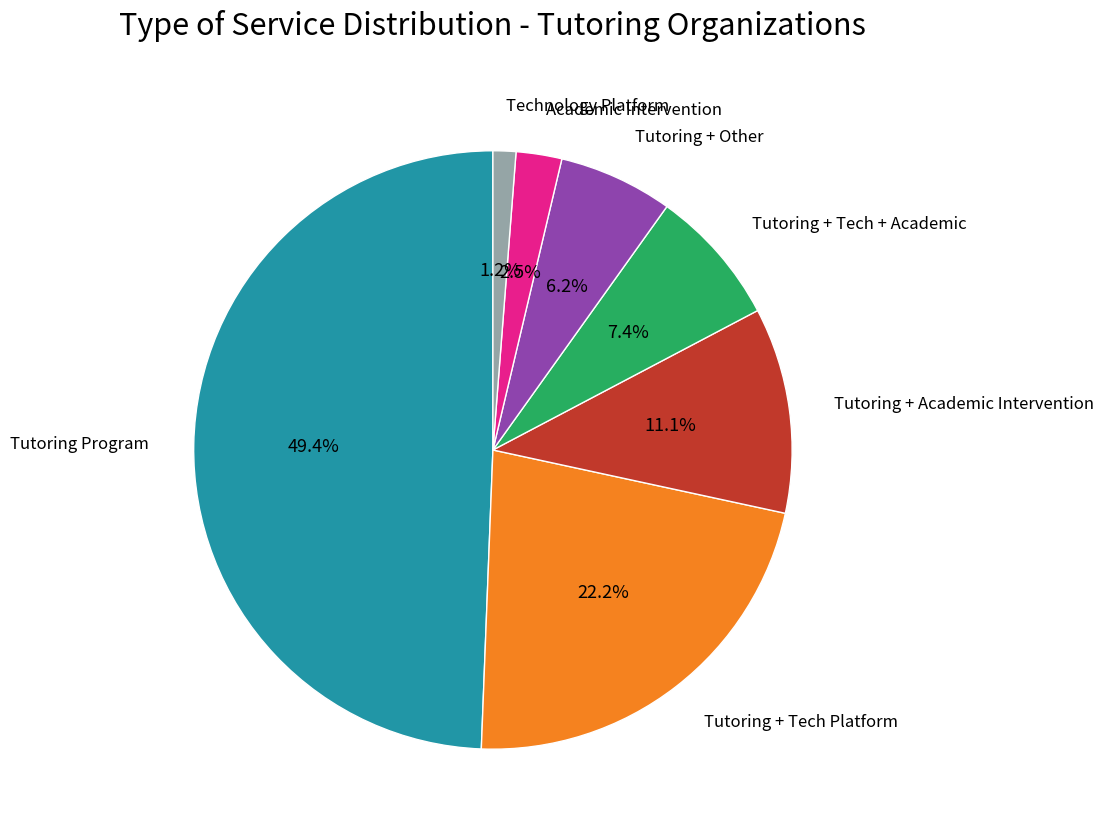

How many segments does this pie chart have?

7